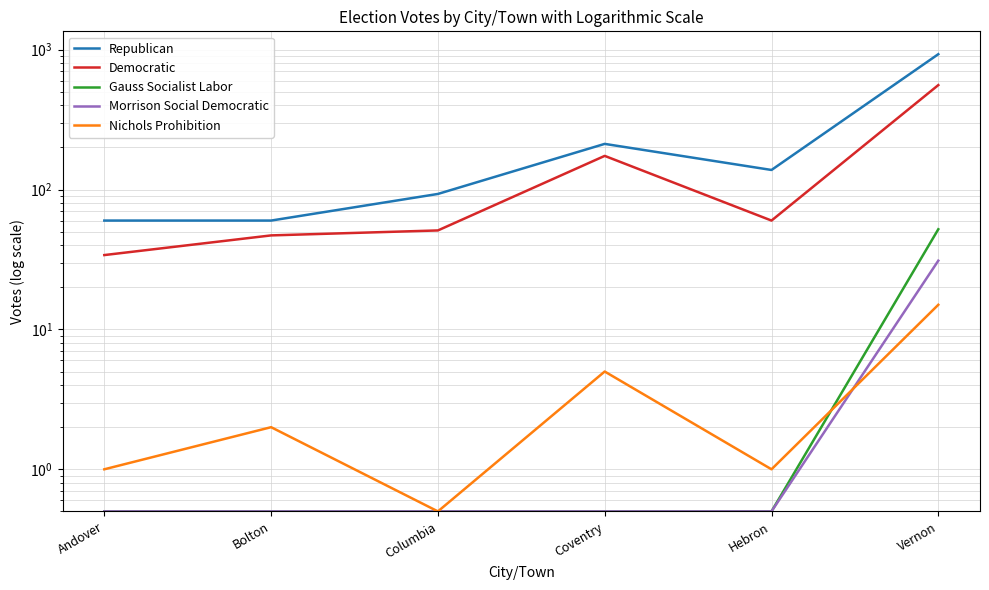

True or false: Democratic and Gauss Socialist Labor intersect in this chart.

False